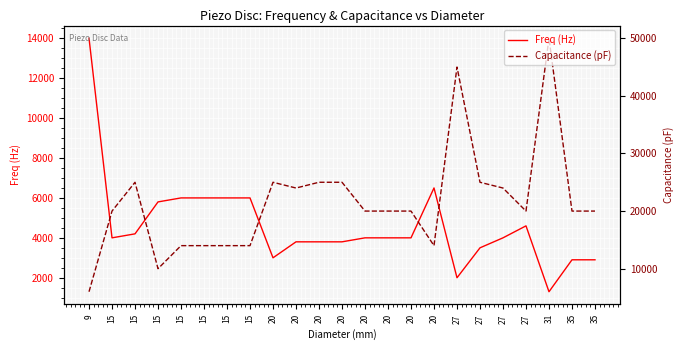

Does the chart display data point markers on the line(s)?

No